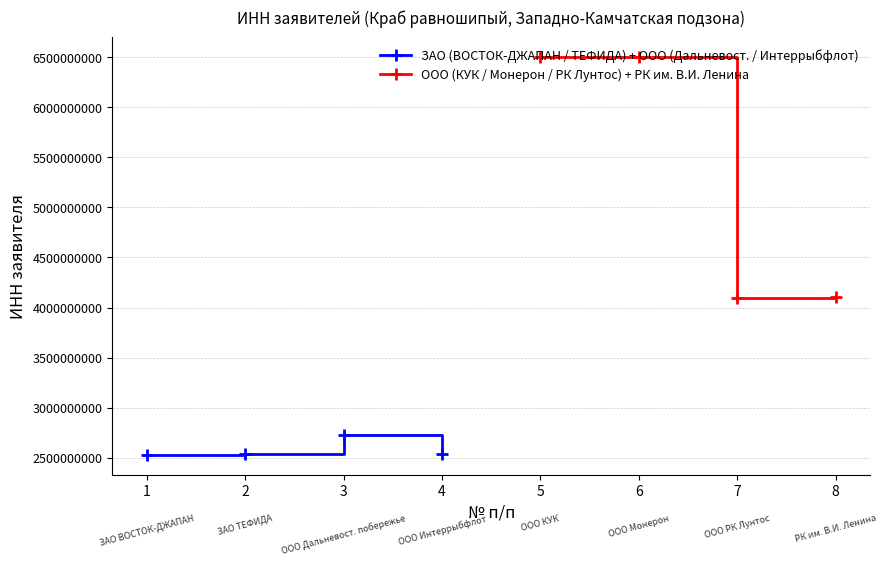

What is the lowest value of the ЗАО (ВОСТОК-ДЖАПАН / ТЕФИДА) + ООО (Дальневост. / Интеррыбфлот) series?

2528004350